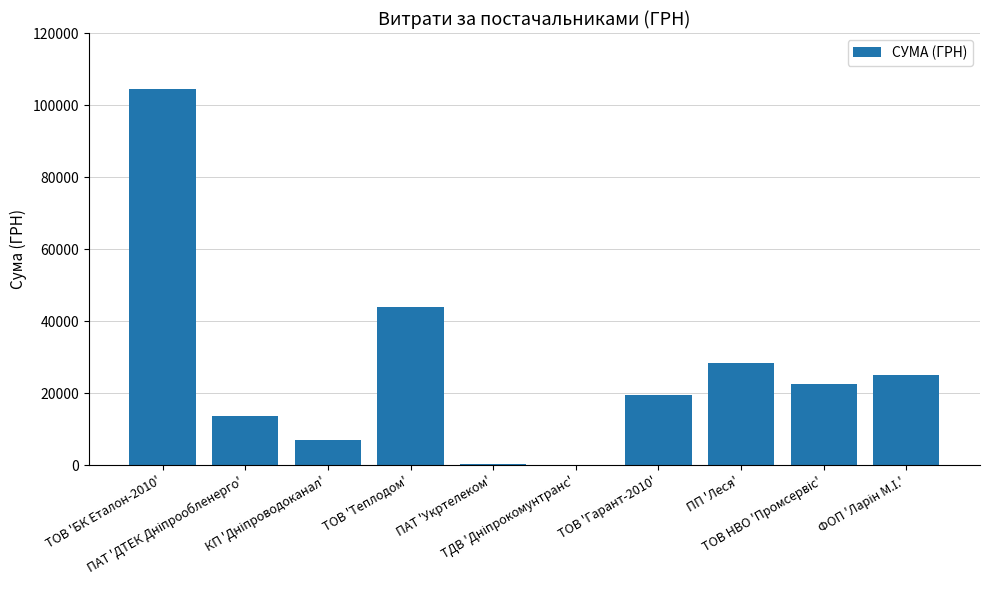

What is the greatest value displayed?

104400.0